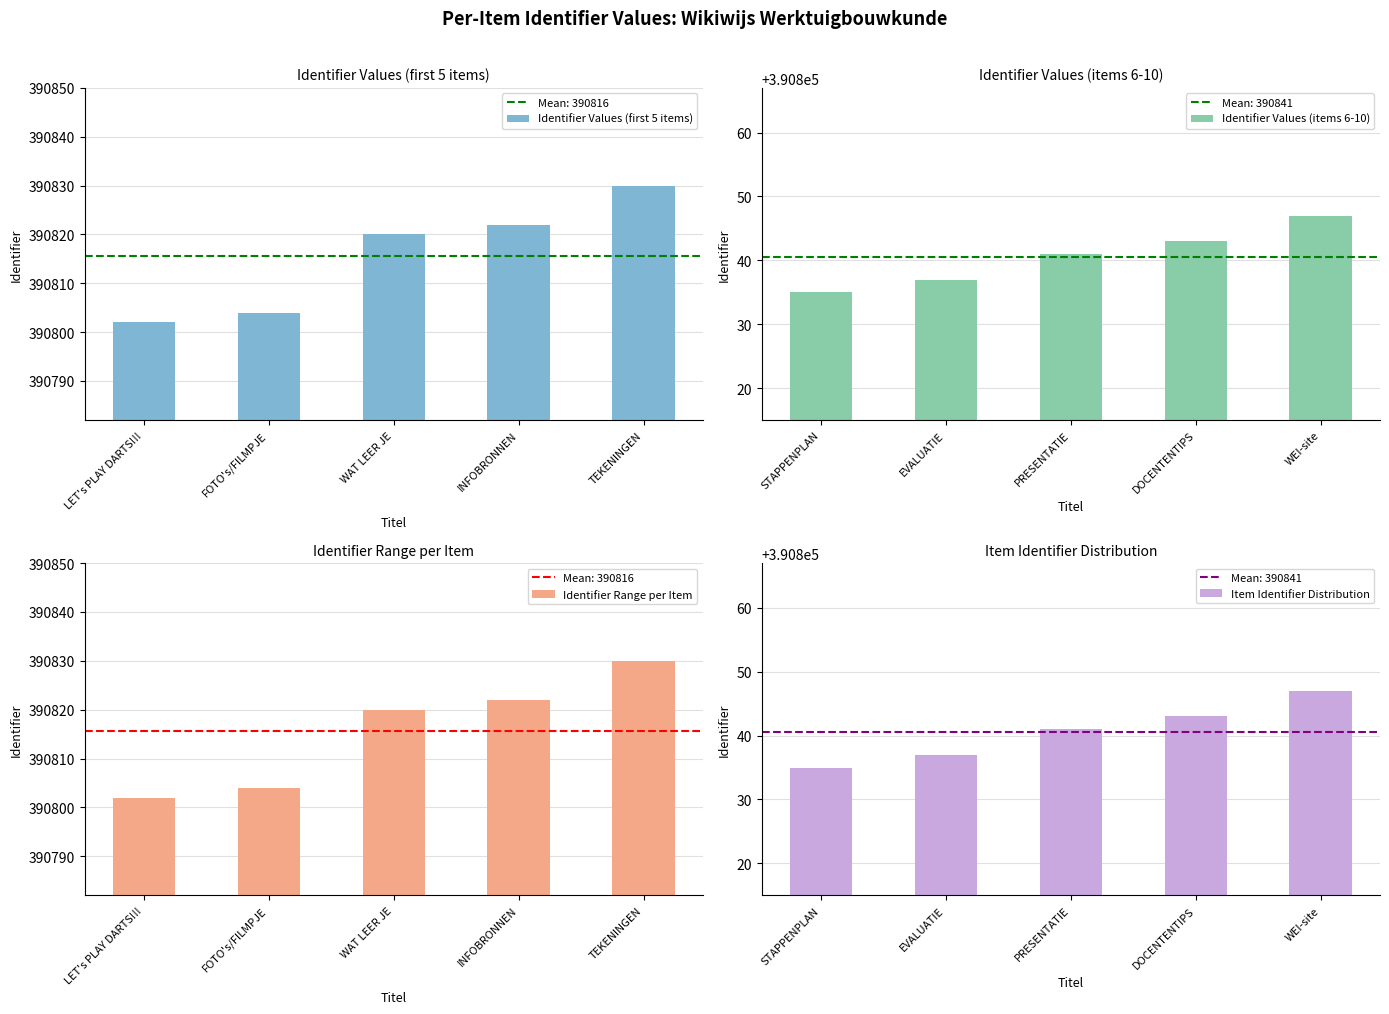

What position from the right is WAT LEER JE?

3